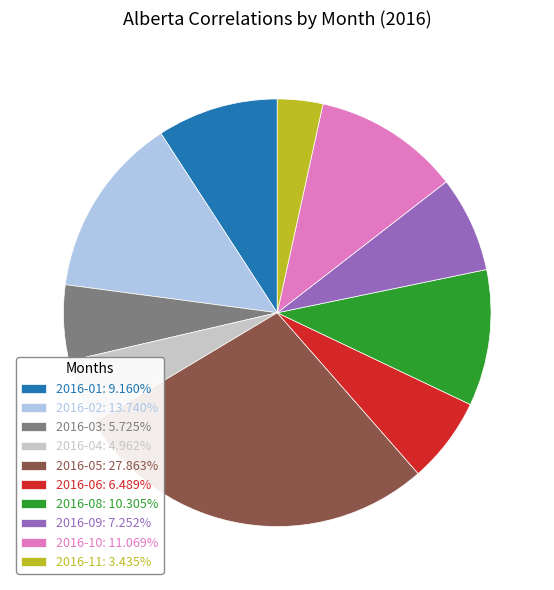

How many segments does this pie chart have?

10